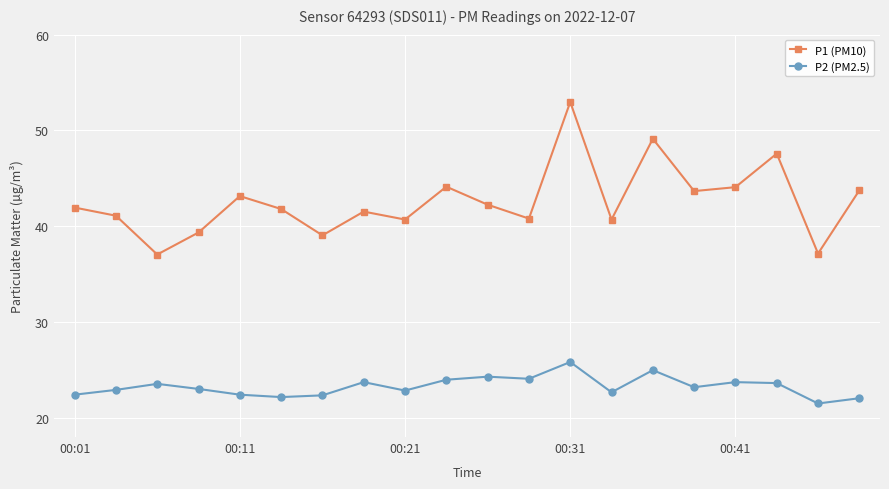

Which series has the largest total across all categories?

P1 (PM10)